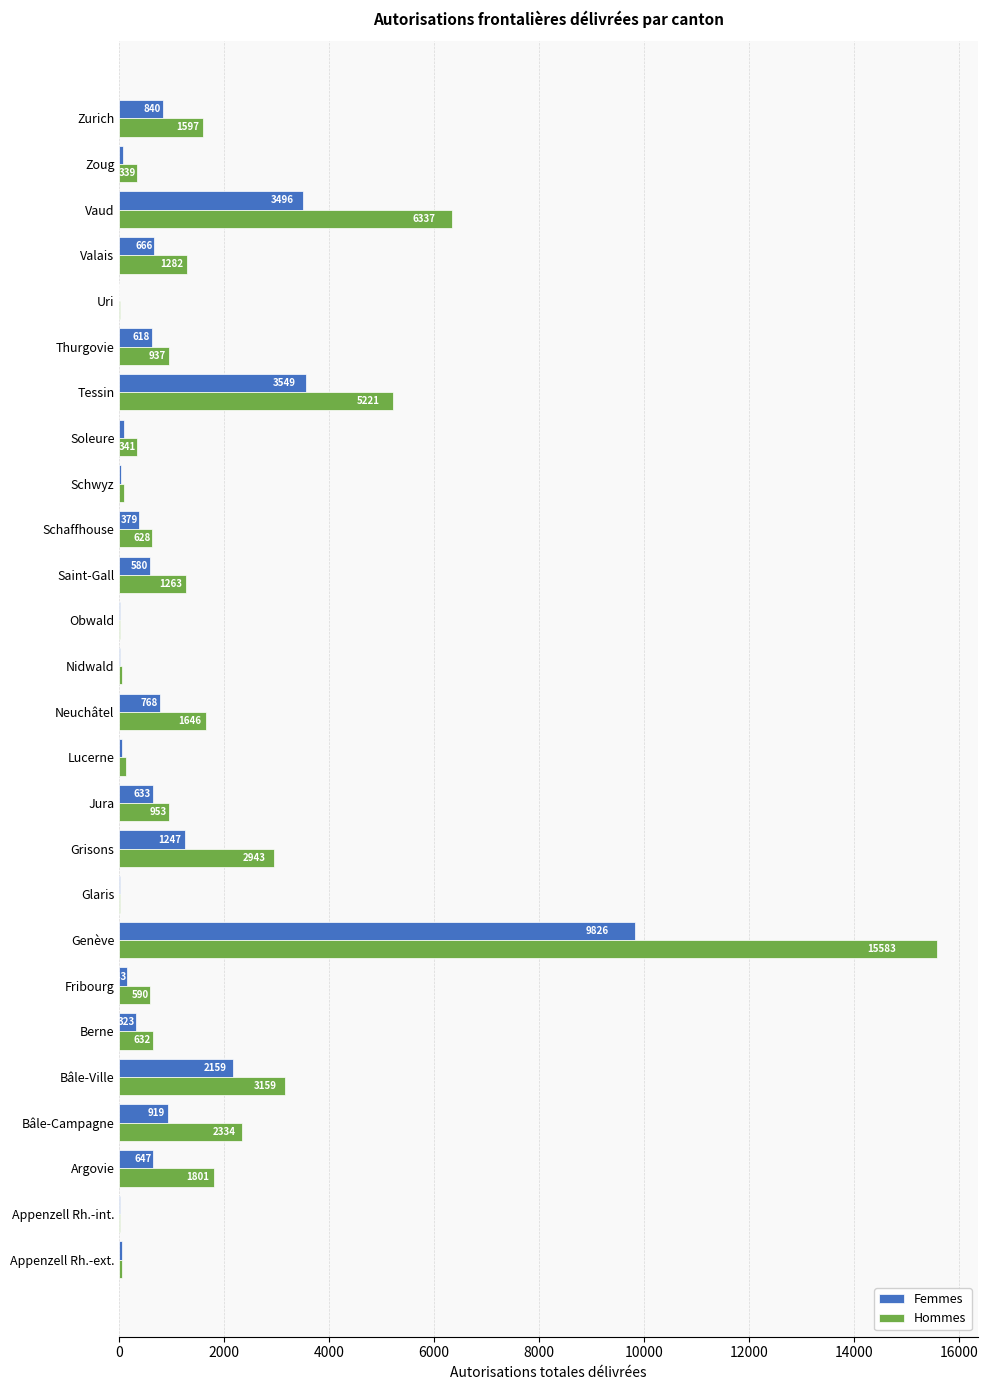

What is the approximate value of Femmes at Appenzell Rh.-int., to the nearest 10?

10